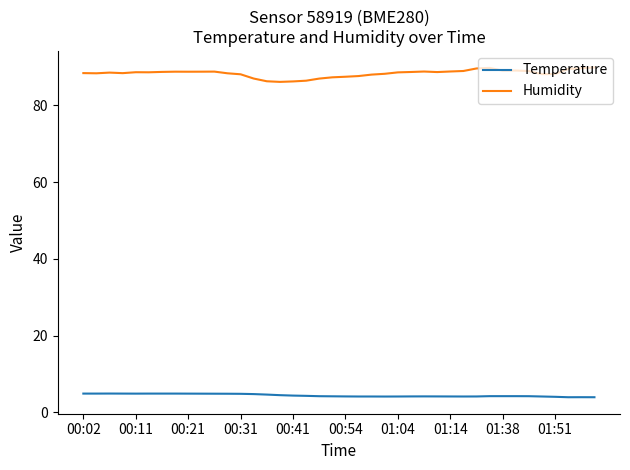

List the series in order of their peak value, lowest first.

Temperature, Humidity